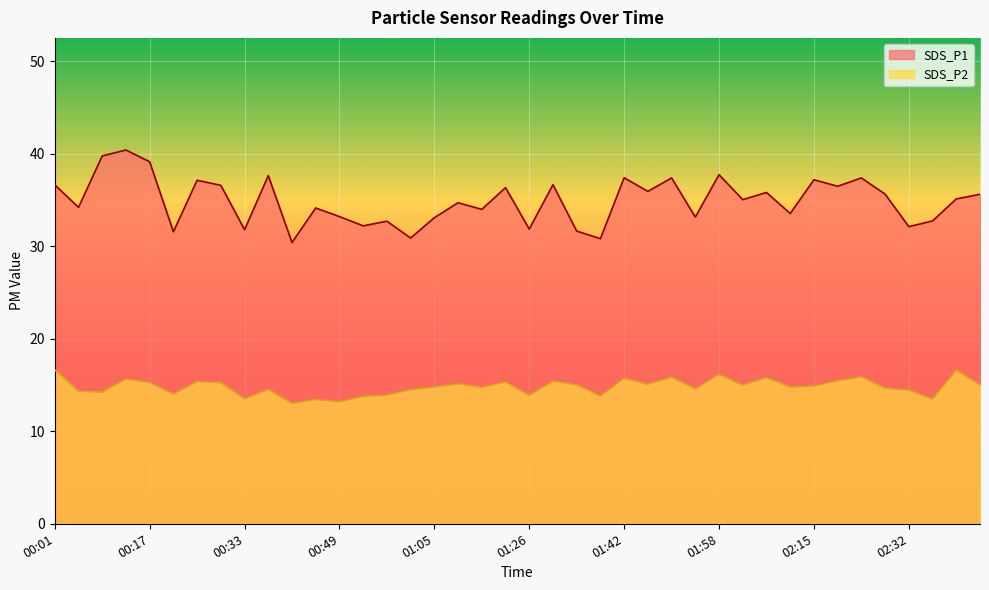

Rank the series by their maximum value, from lowest to highest.

SDS_P2, SDS_P1